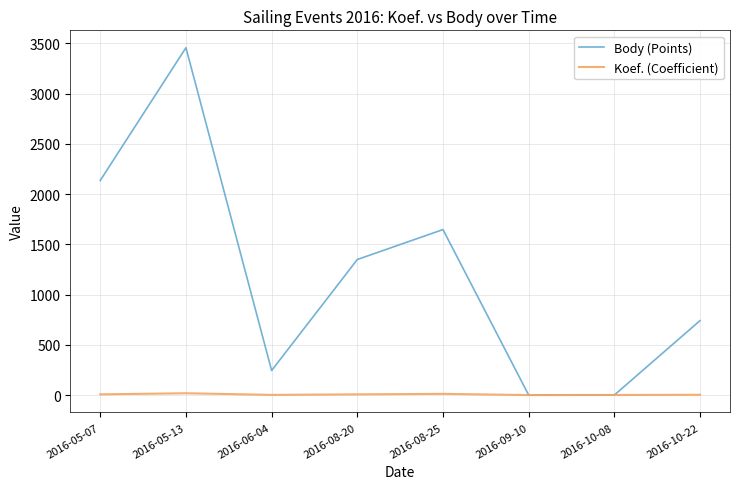

List the series in order of their overall mean, highest first.

Body (Points), Koef. (Coefficient)